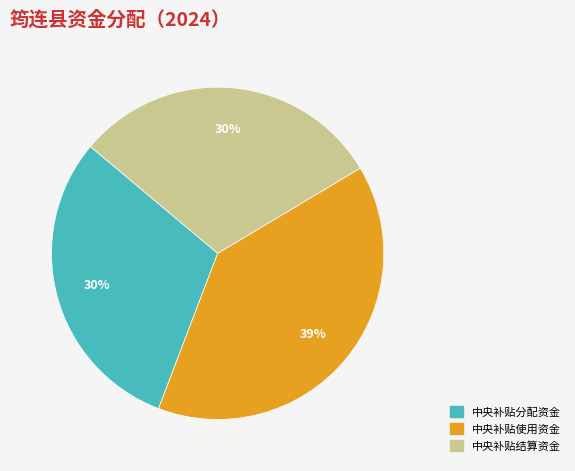

To the nearest percent, what is the difference between the largest and smallest slice percentages?

9%